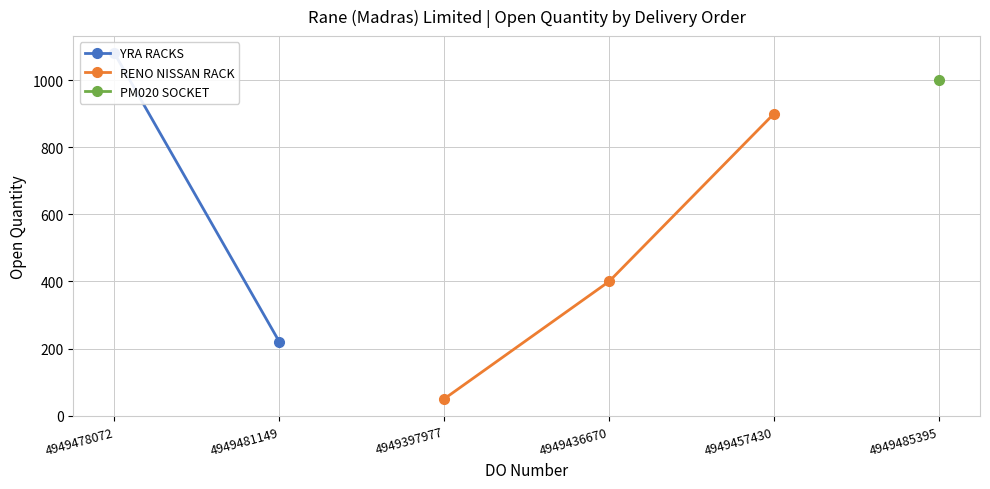

True or false: RENO NISSAN RACK has a value of 50 at 4949397977.

True